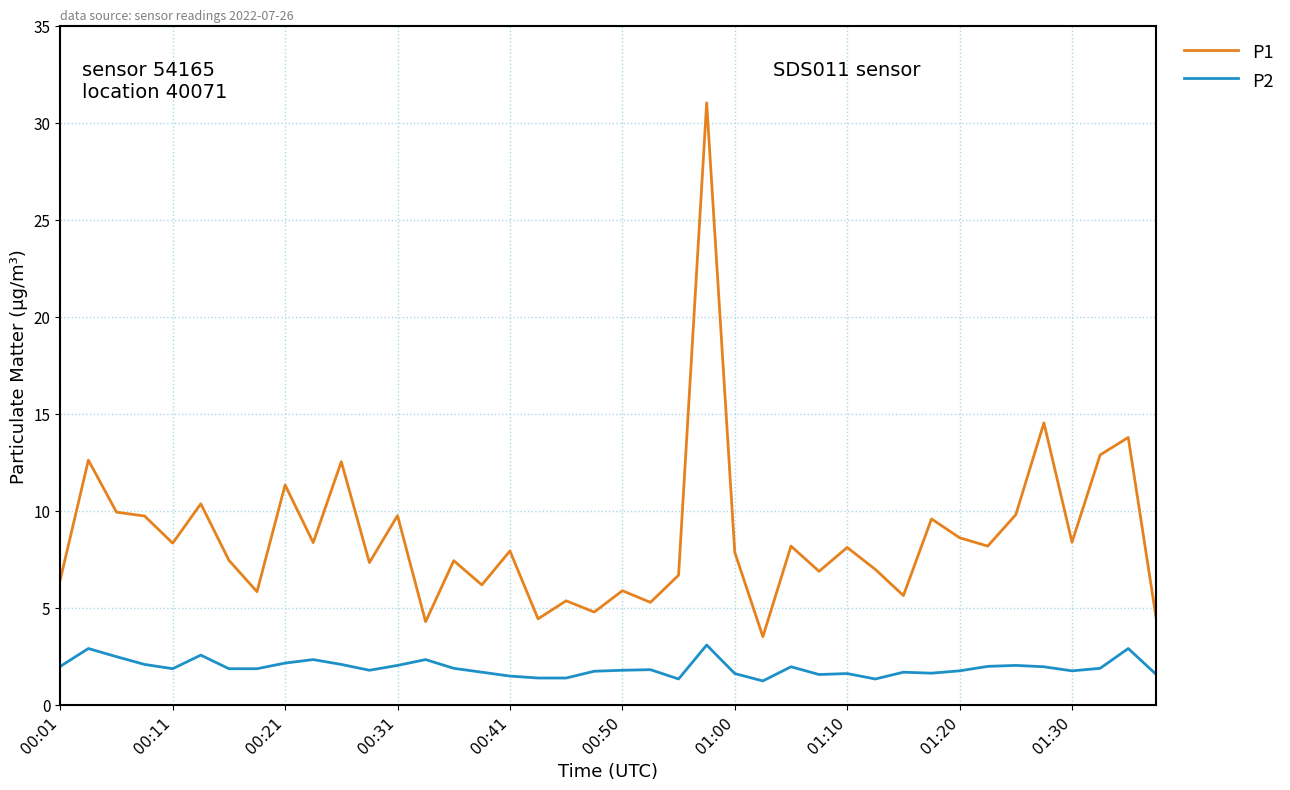

True or false: P1 and P2 cross at least once.

False